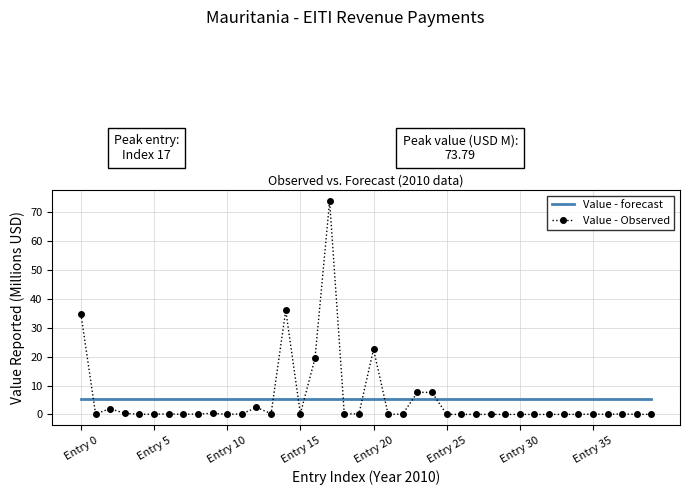

Which series has the widest spread of values?

Value - Observed